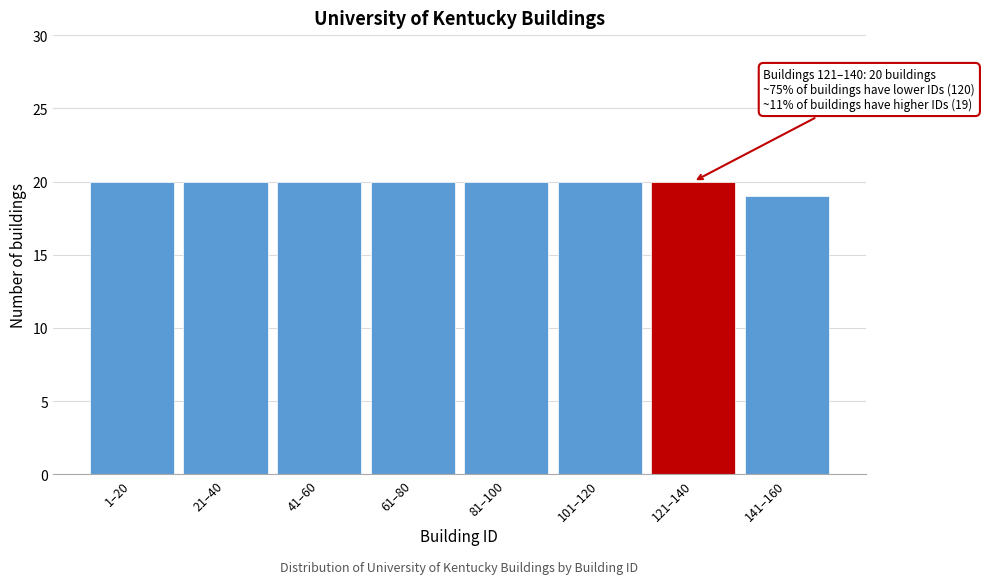

Reading left to right, what are all the values shown in this chart?

20	20	20	20	20	20	20	19